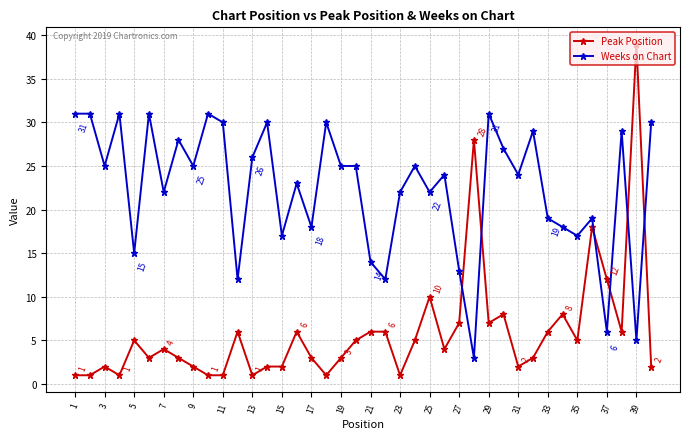

Which series has the largest total across all categories?

Weeks on Chart